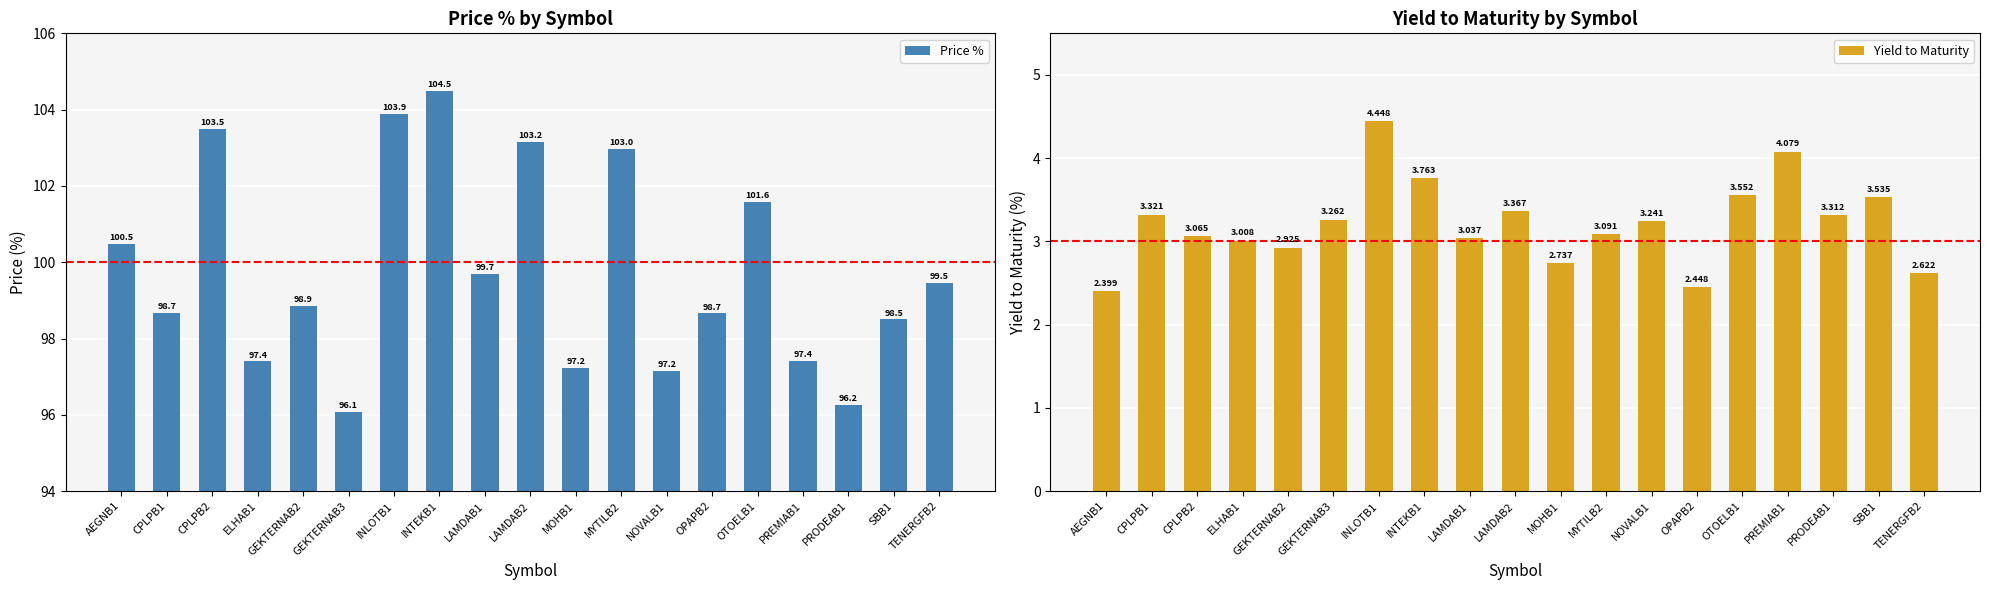

True or false: Price % has a value of 128.4 at PRODEAB1.

False